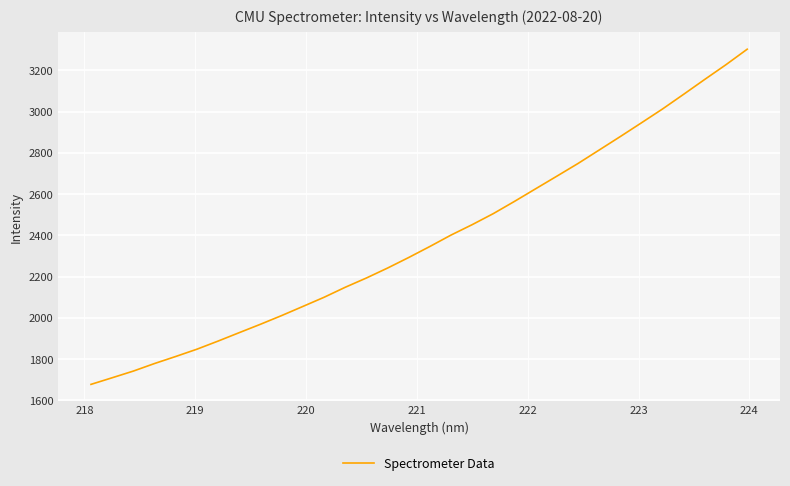

What is the maximum value shown in the chart?

3303.1